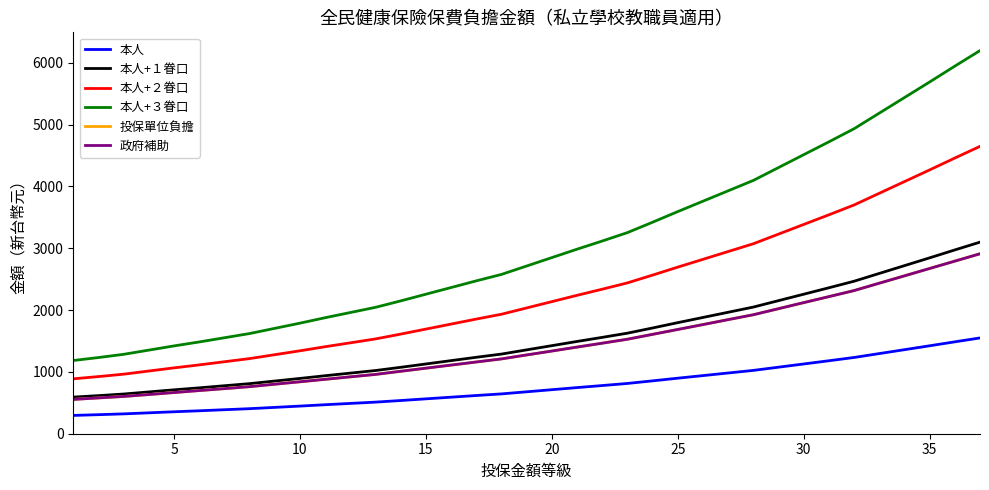

Count the number of categories in the chart.

37